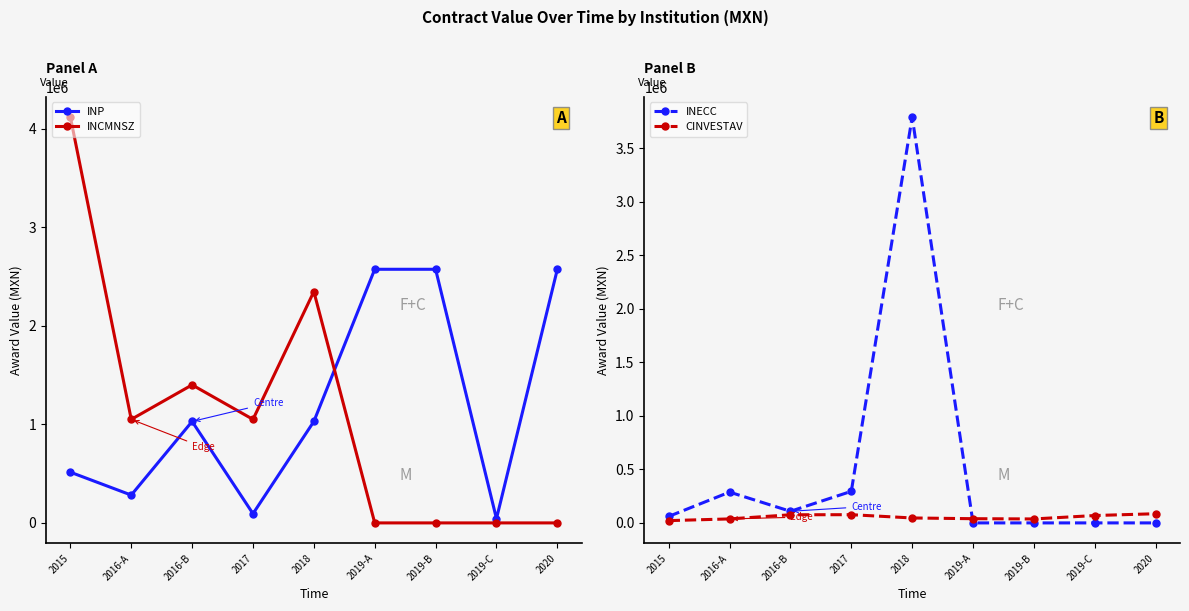

True or false: CINVESTAV has a value of 33612.1 at 2016-B.

False